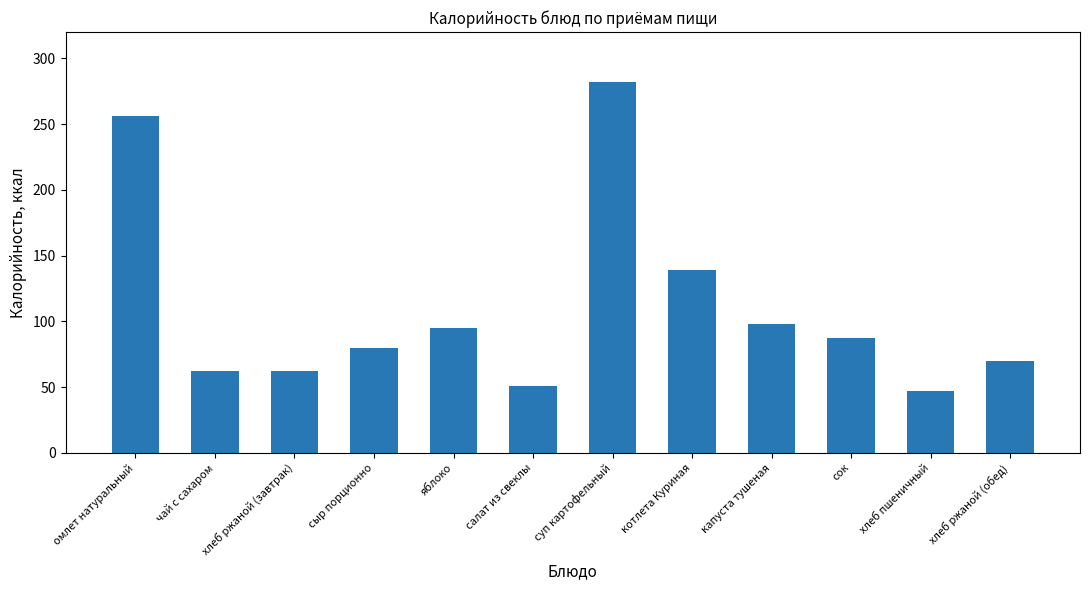

True or false: the data shows 80 at сыр порционно.

True